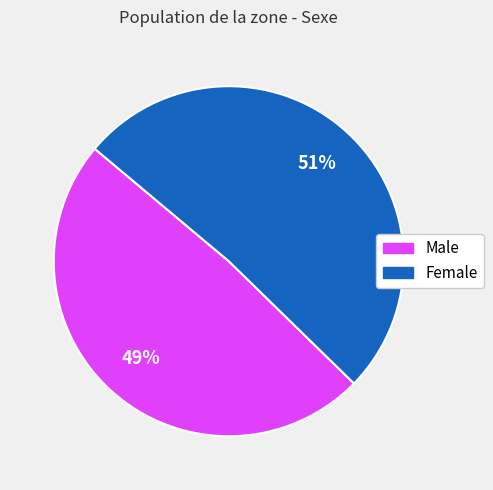

Between Male and Female, which is larger?

Female